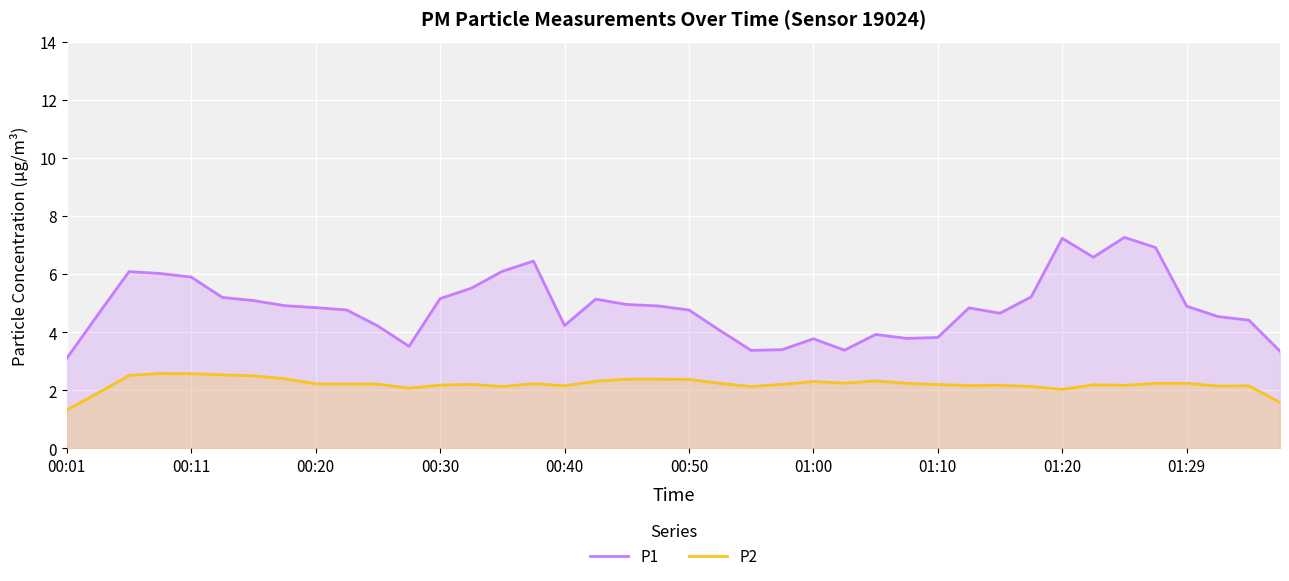

What is the total value across all series at 01:29?

7.1